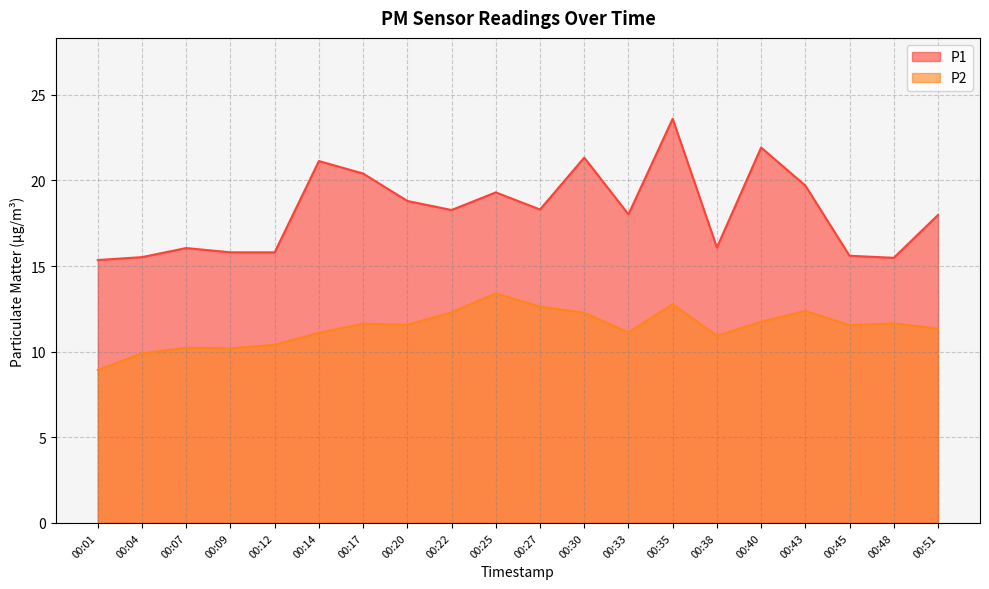

The value of P1 at 00:20 is 18.8. True or false?

True